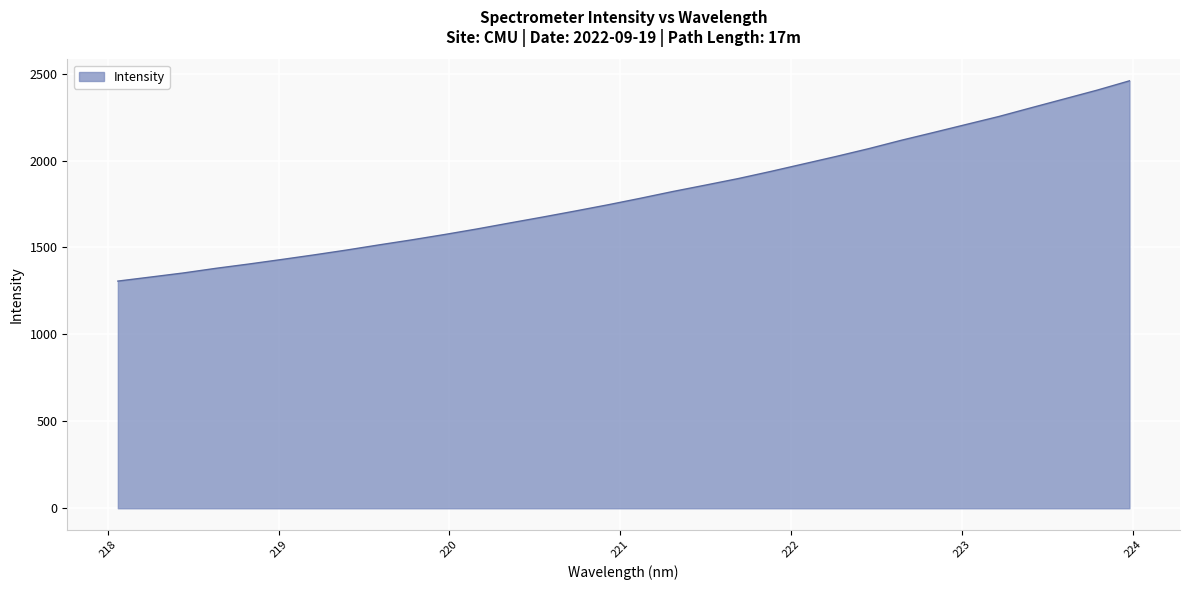

What is the minimum value shown in the chart?

1306.5